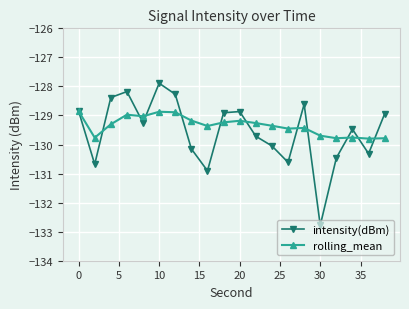

Which series has the largest total across all categories?

rolling_mean